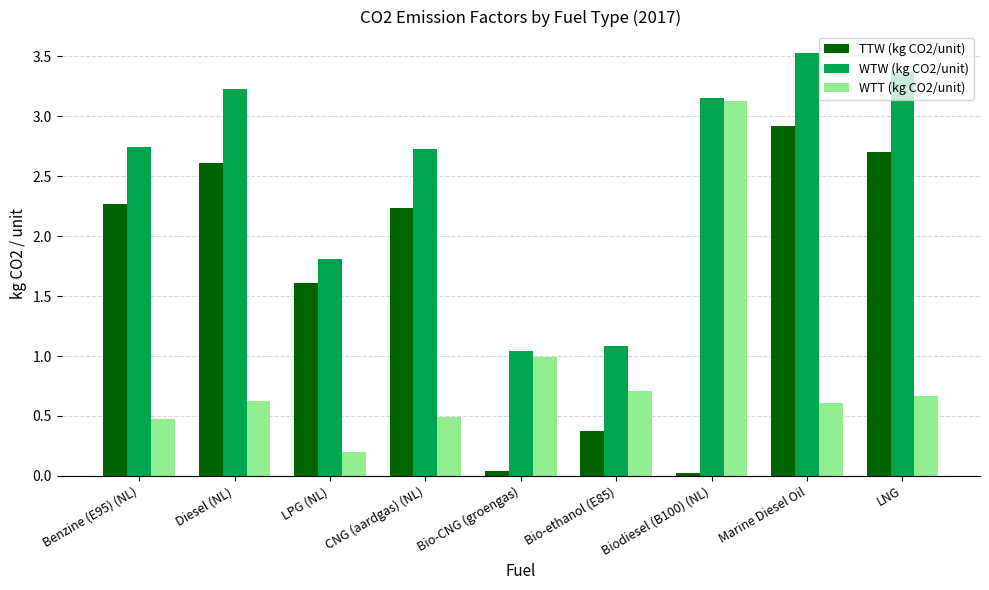

What is the label of the 1st bar from the left?

Benzine (E95) (NL)